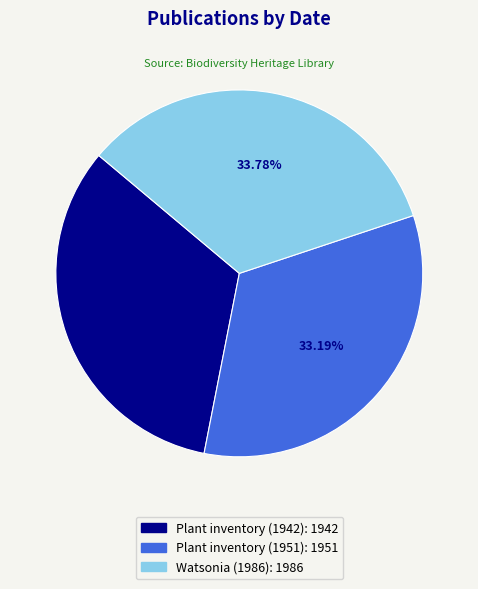

Is there any slice that represents more than half of the pie?

No